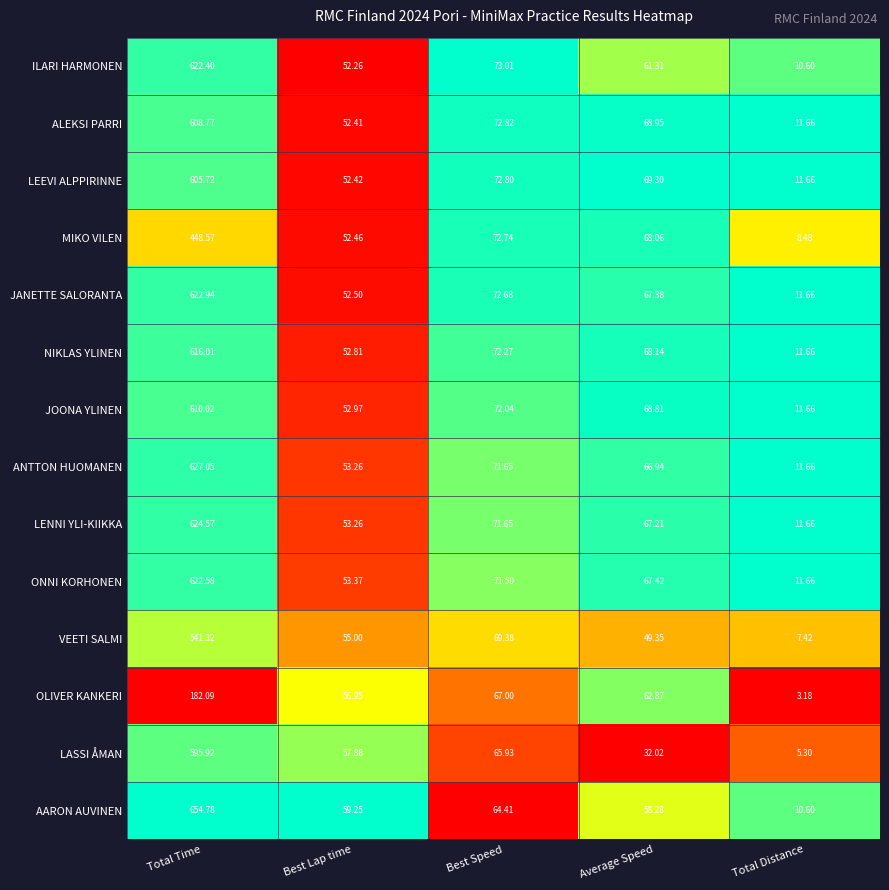

Which series has the widest spread of values?

AARON AUVINEN